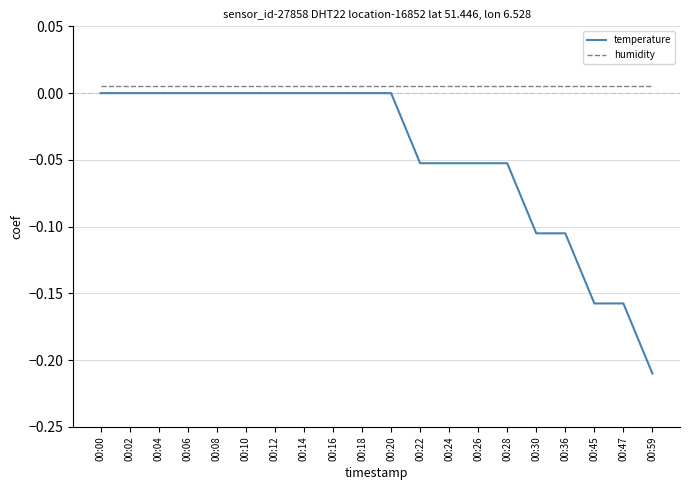

Rank the series by their average value, from lowest to highest.

temperature, humidity